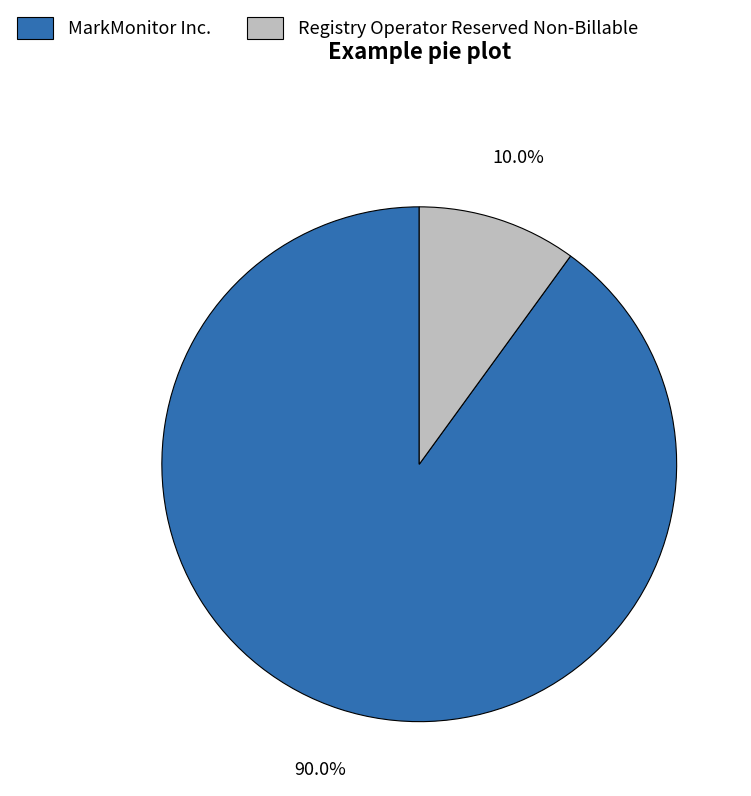

Count the number of slices in the pie.

2